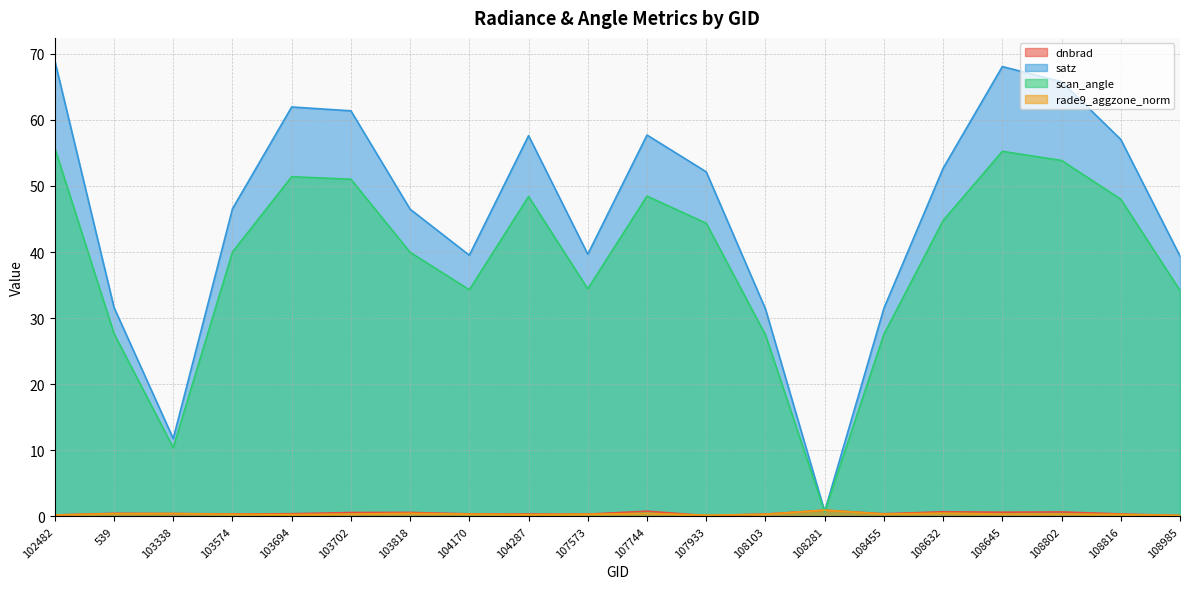

What is the label of the 8th point from the left?

104170